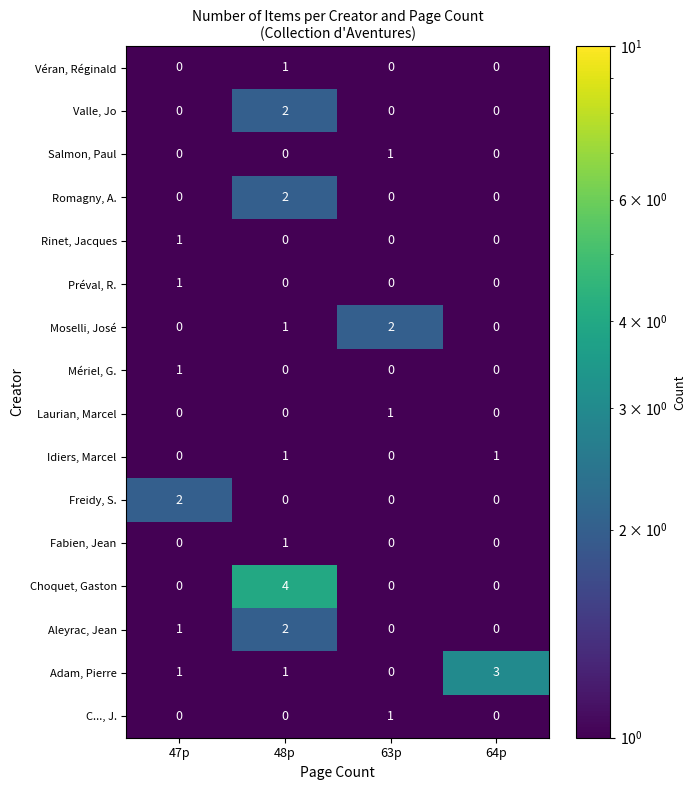

Which series has the largest total across all categories?

Adam, Pierre